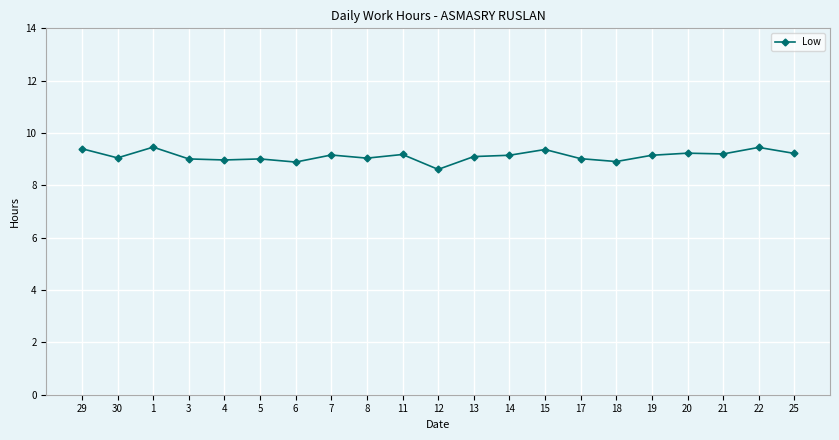

The value at 19 is 9.2. True or false?

True